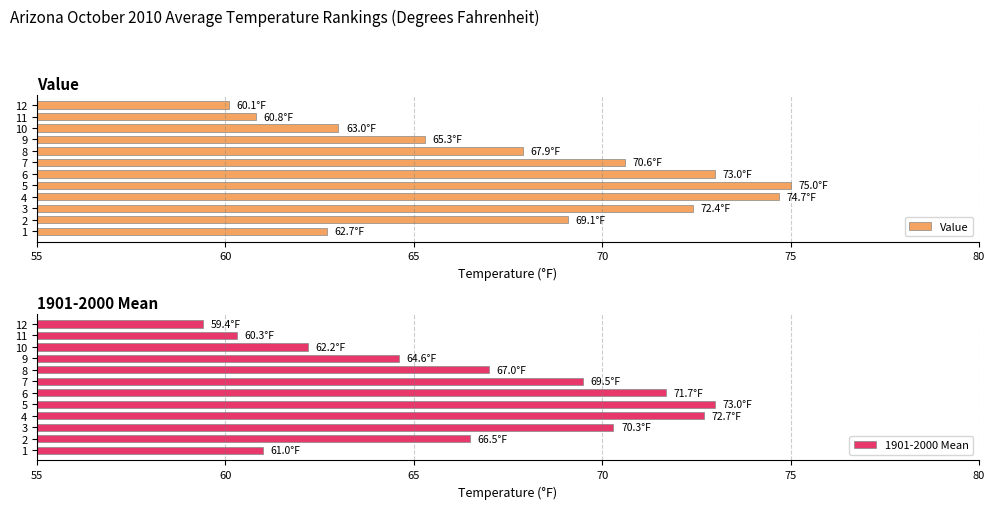

What is the sum of the 1901-2000 Mean values at 2 and 5?

139.5